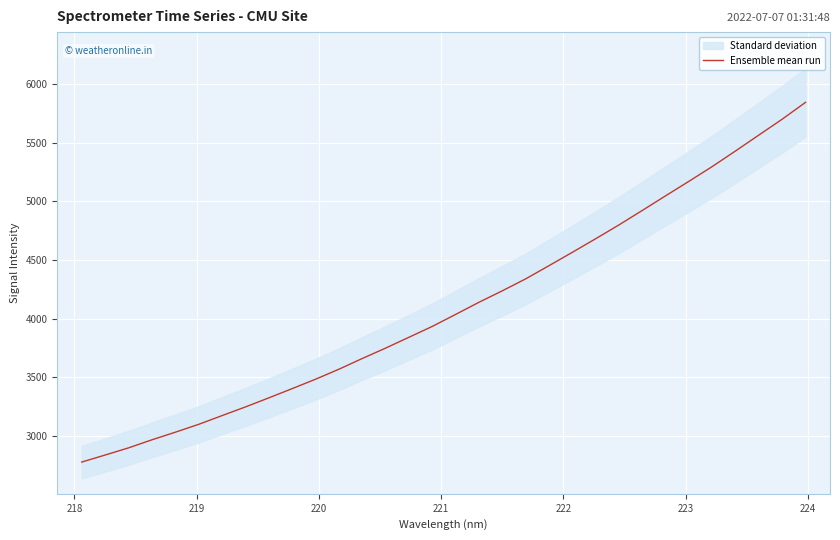

What is the highest value of the Ensemble mean run series?

5845.3